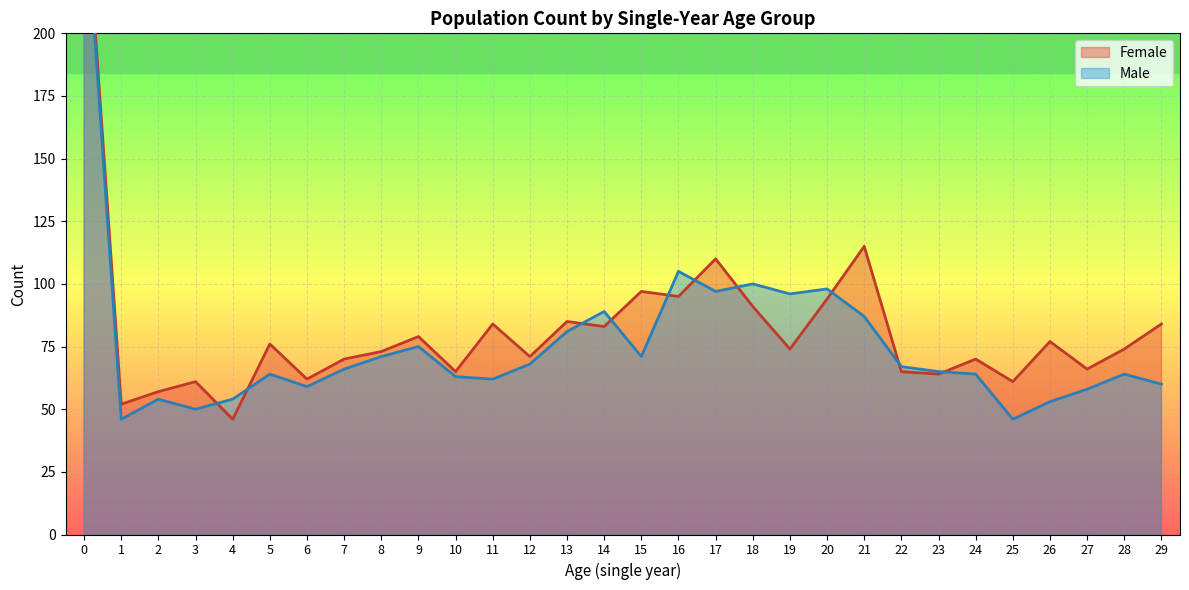

Is it true that Female equals 77 at 26?

True